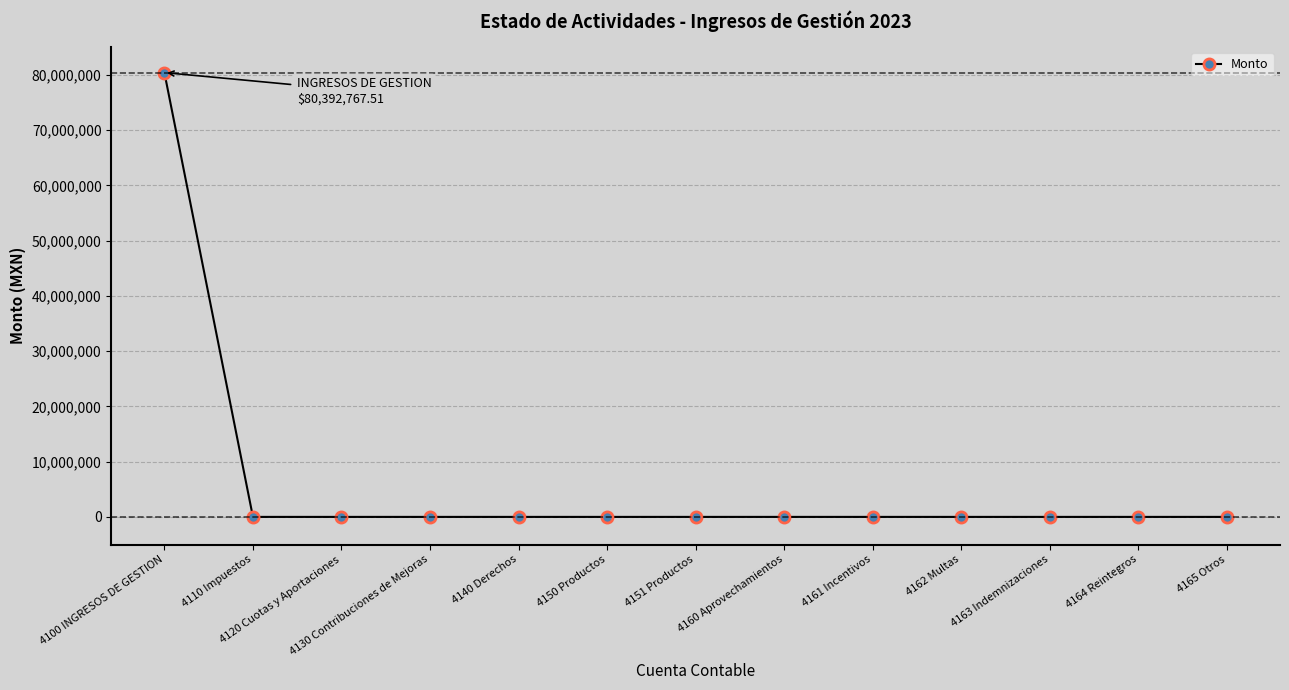

What is the greatest value displayed?

80392767.5